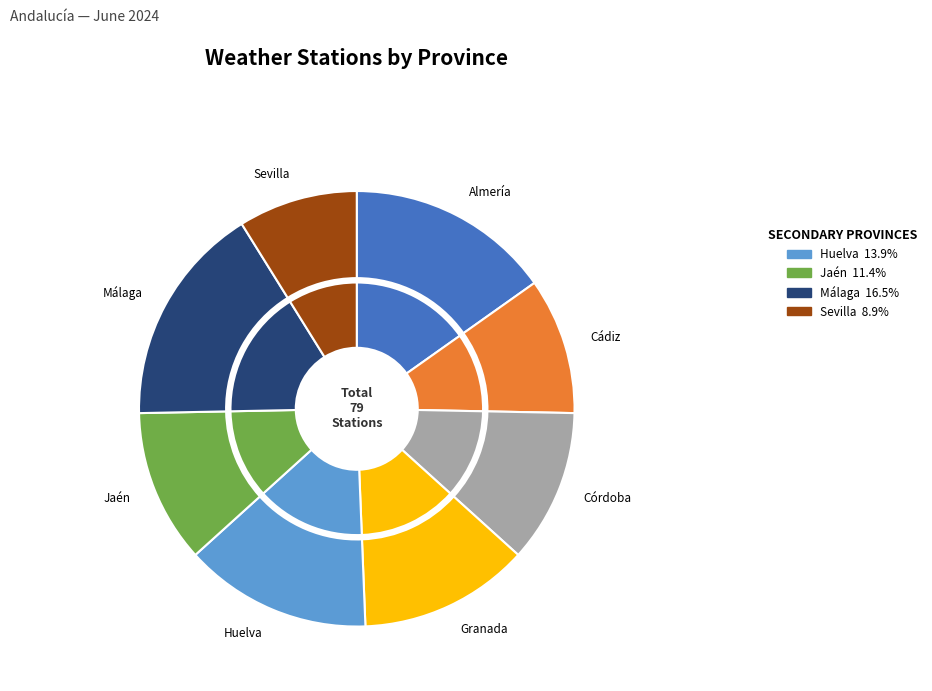

Rank the categories by value from highest to lowest.

Málaga, Almería, Huelva, Granada, Córdoba, Jaén, Cádiz, Sevilla